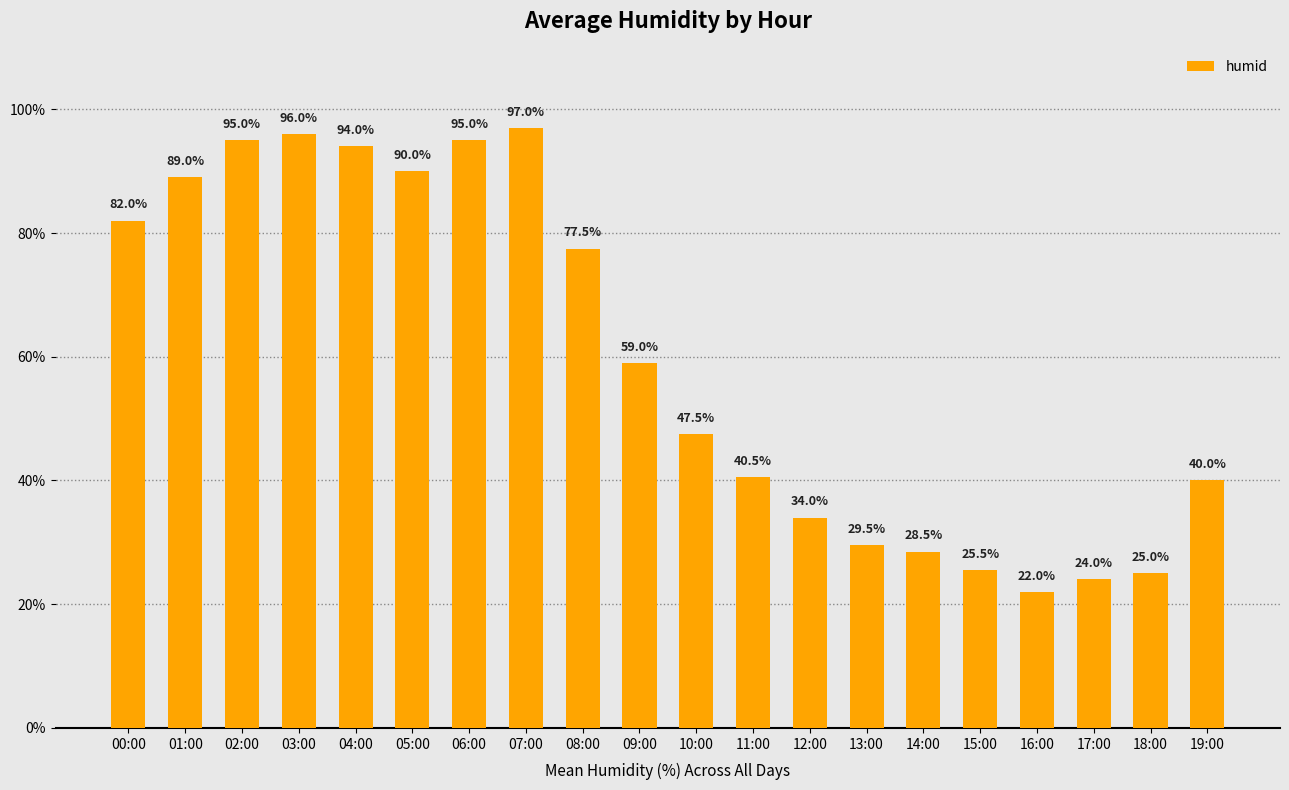

Where does the data first go above 59?

00:00